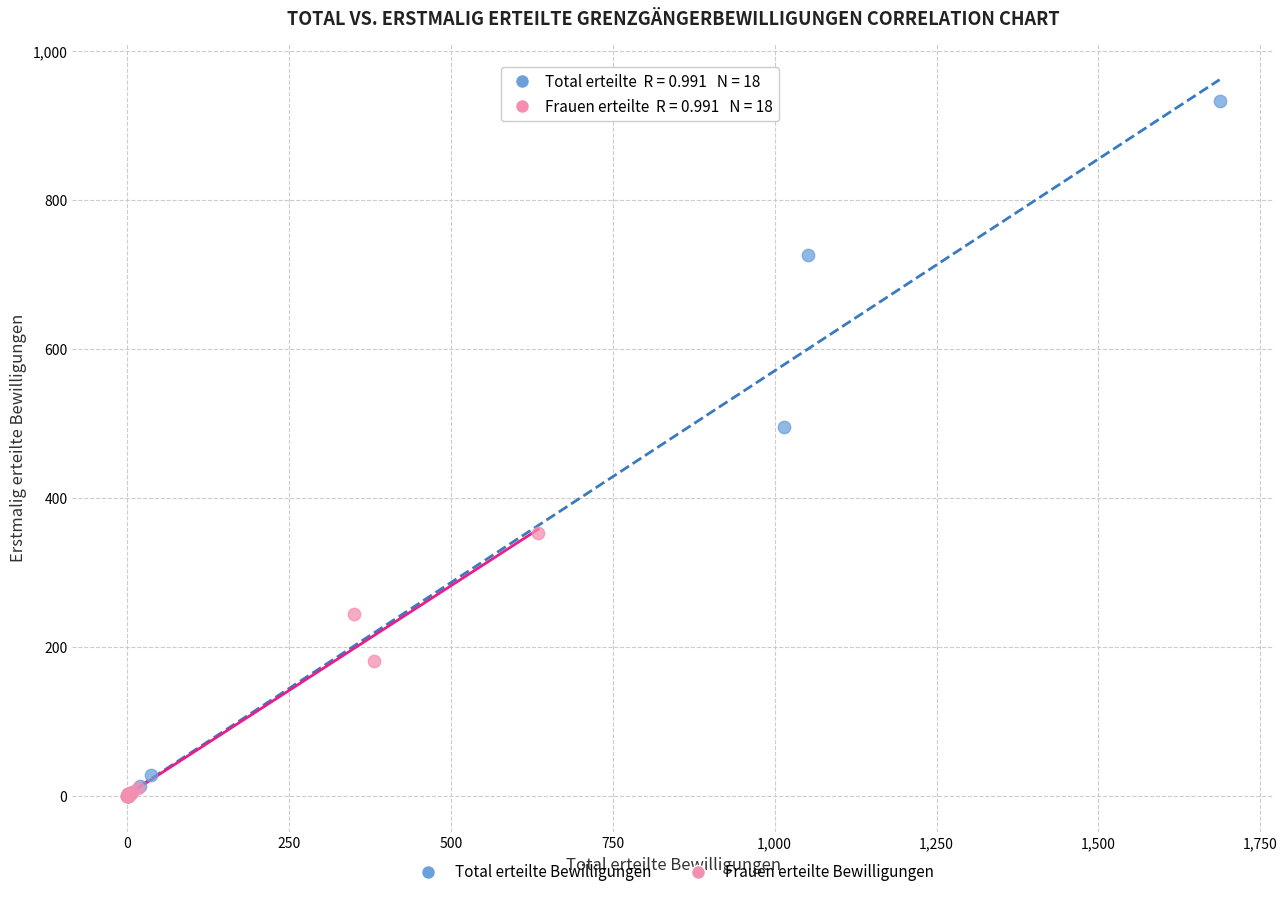

Which series contains the highest Y value?

Total erteilte Bewilligungen